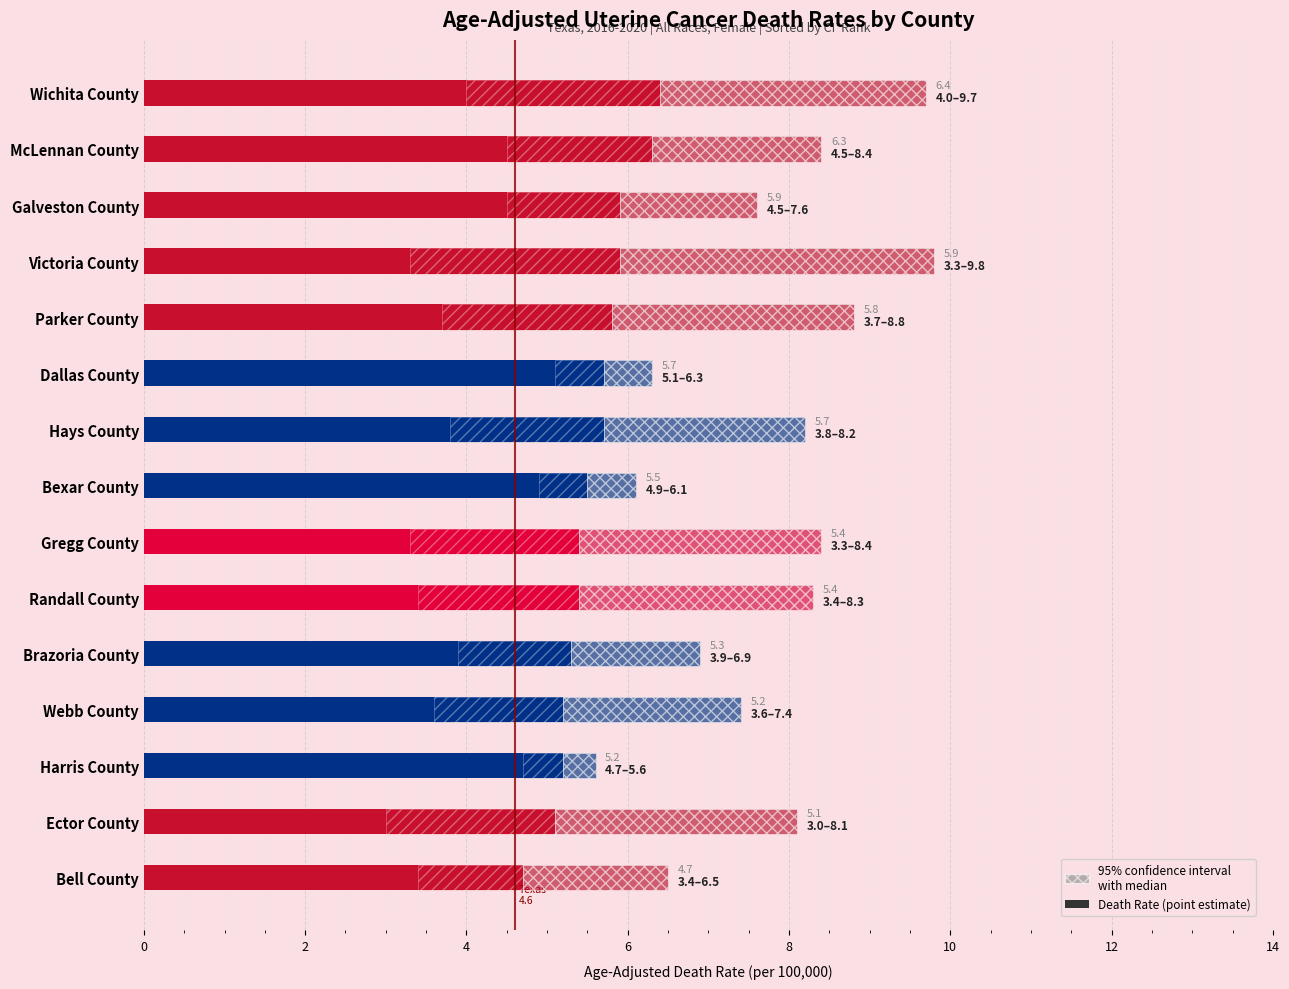

What is the approximate value at Gregg County?

5.4